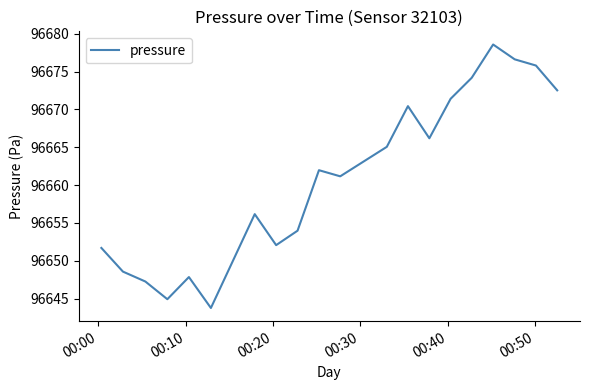

What is the smallest value displayed?

96643.8